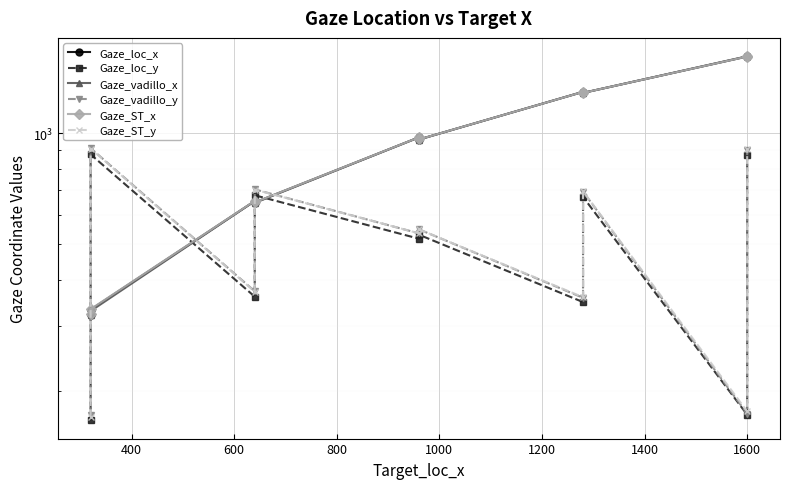

What is the difference between the maximum and minimum values in the Gaze_ST_x series?

1291.6